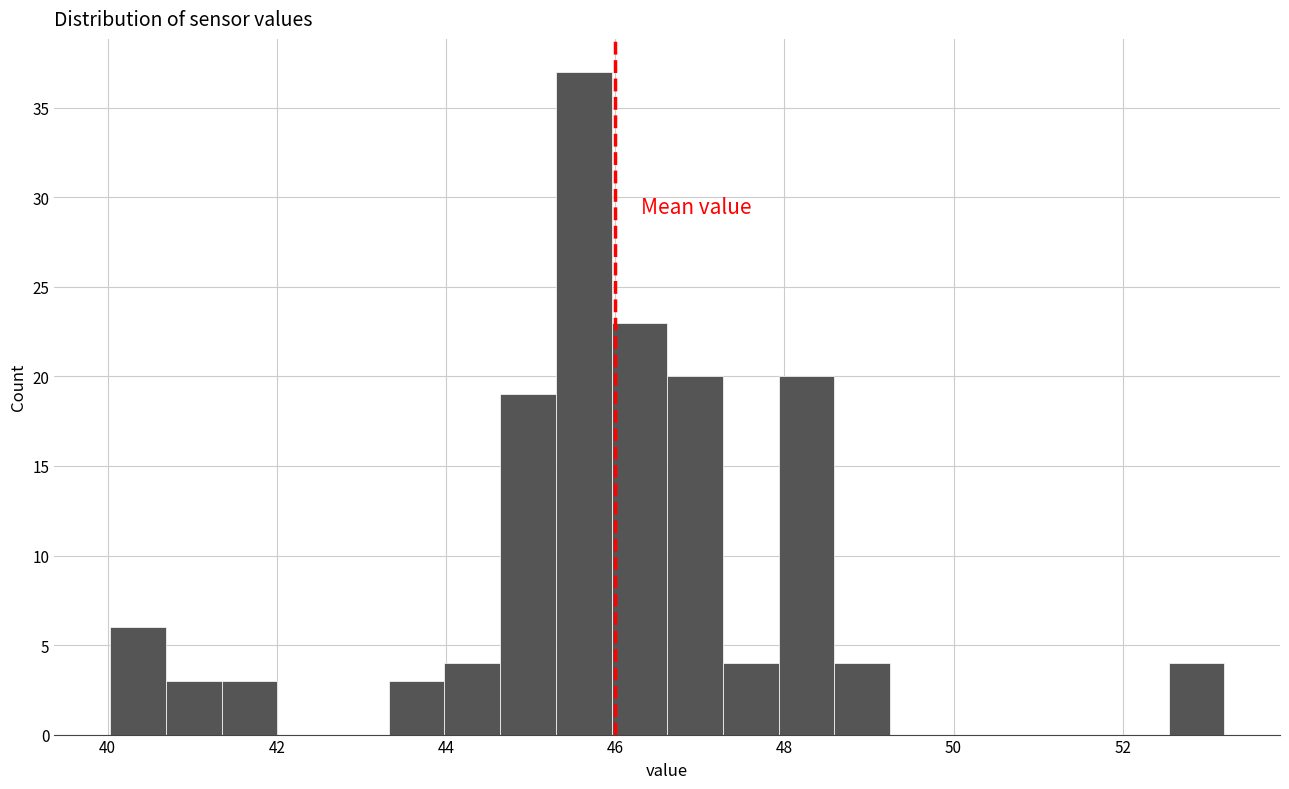

Around what value on the x-axis is the tallest bar? Give the approximate position of its centre, as read against the axis.

45.6